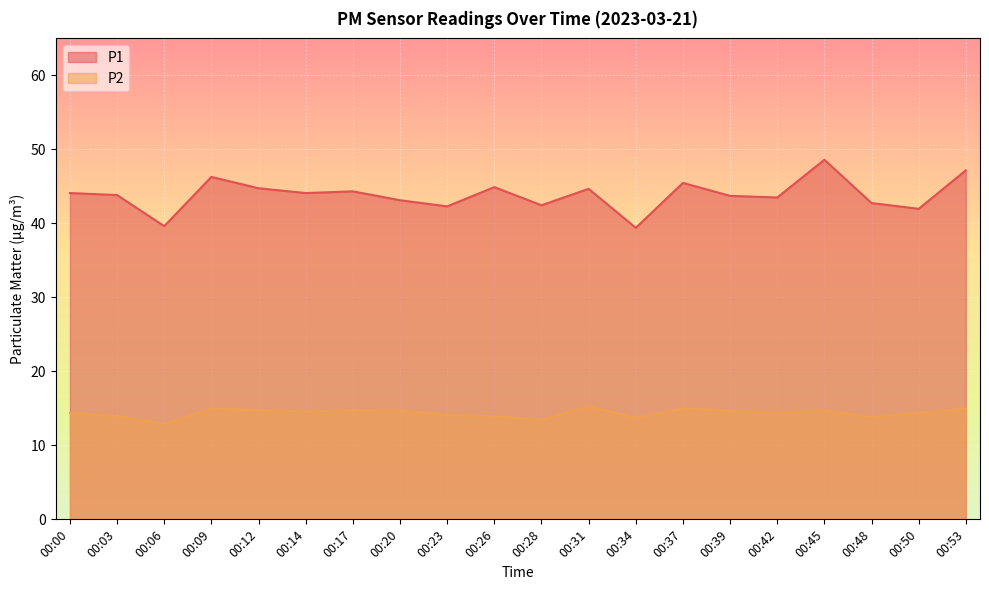

At which category does P2 reach its first local valley?

00:06